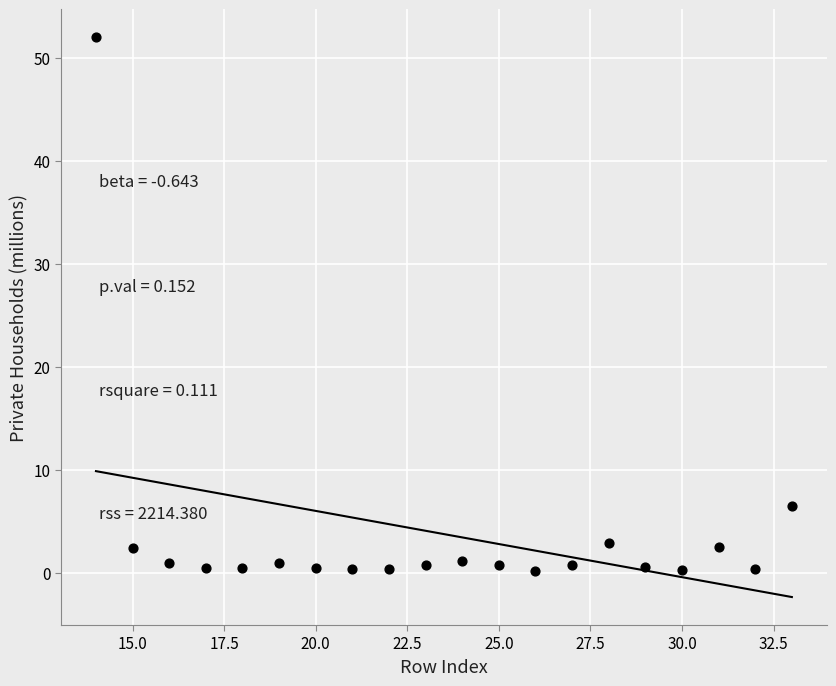

What is the range of Y values (max minus min)?

51.8